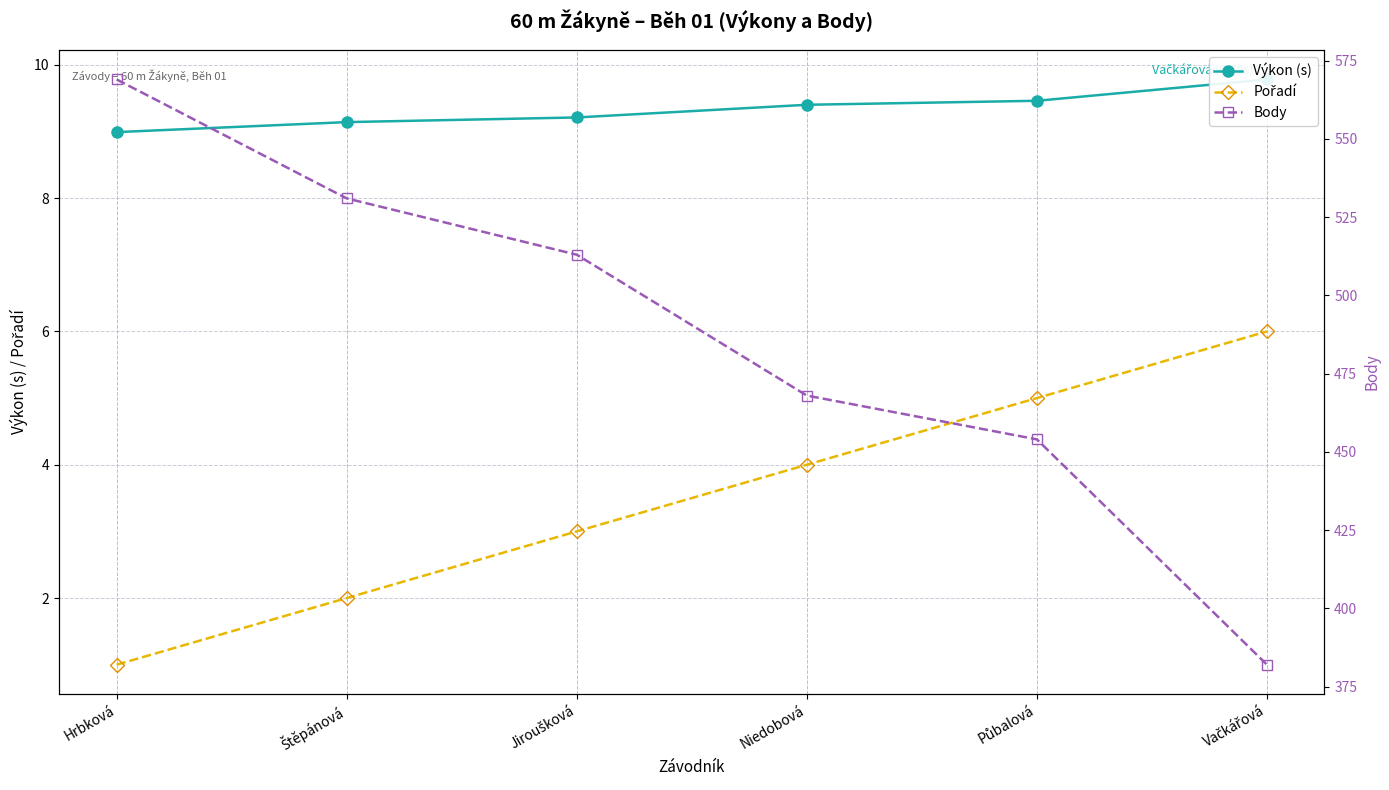

List the labels in order of Pořadí value, largest first.

Vačkářová, Půbalová, Niedobová, Jiroušková, Štěpánová, Hrbková